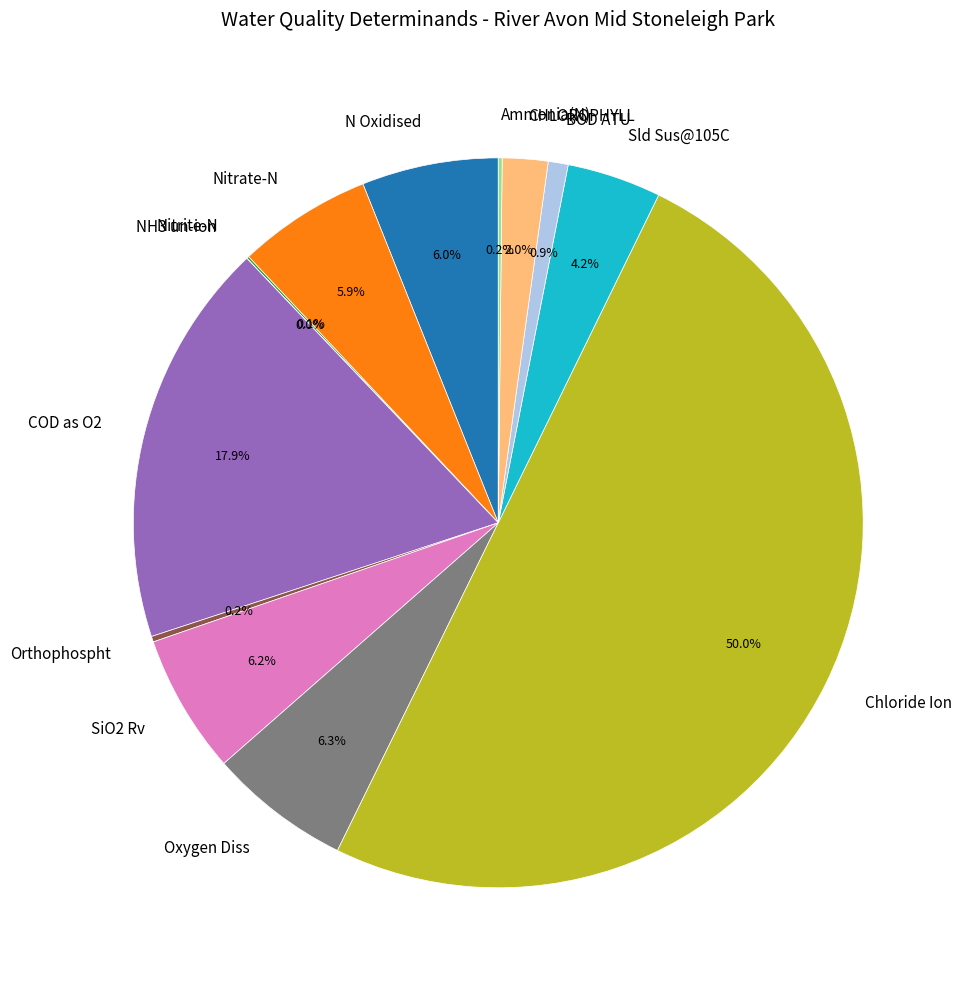

Which category has the biggest portion of the pie?

Chloride Ion